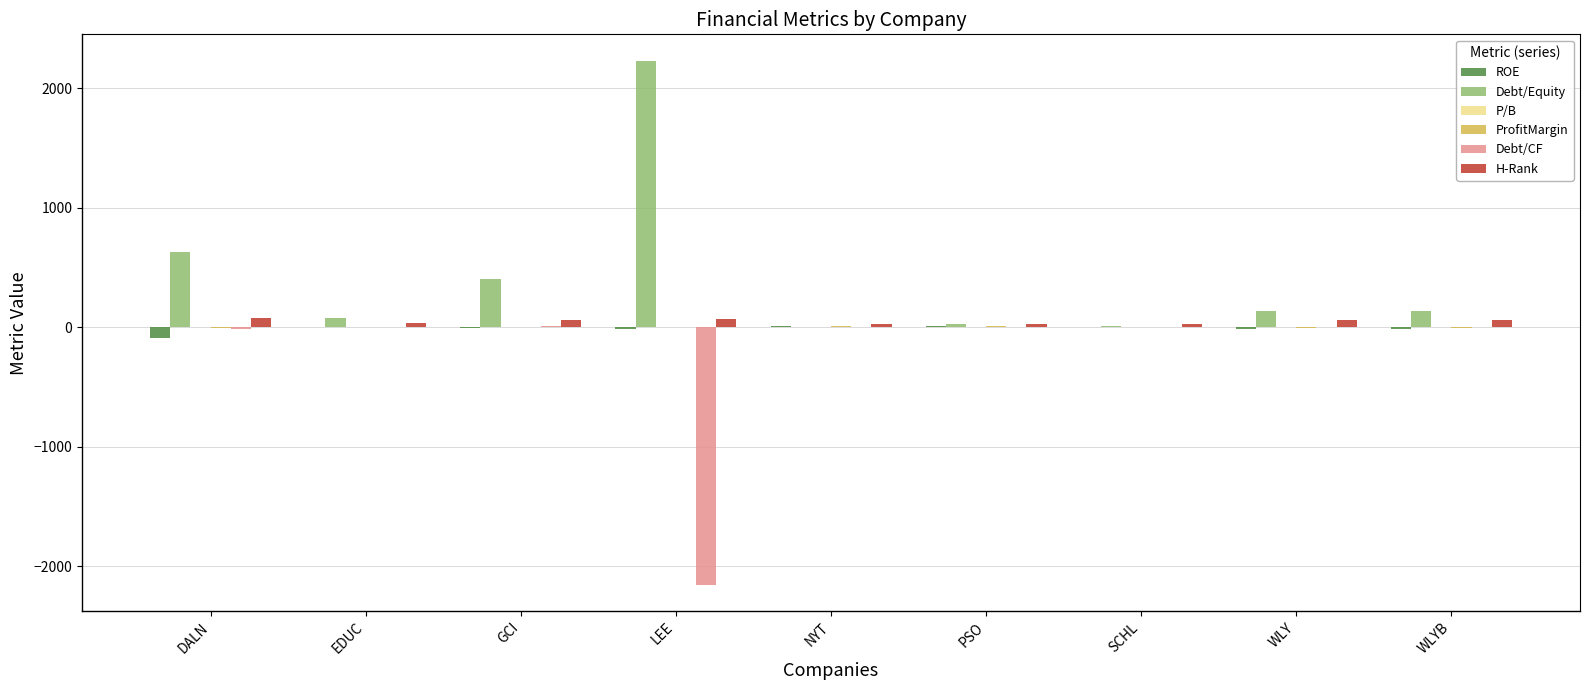

What is the greatest value displayed?

2234.0